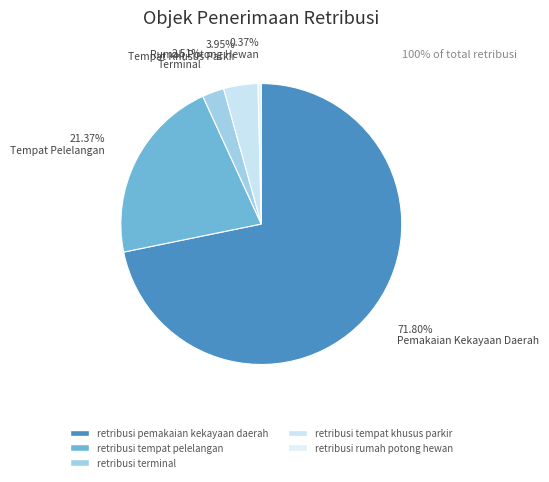

What percentage is the retribusi pemakaian kekayaan daerah slice, to the nearest percent?

72%